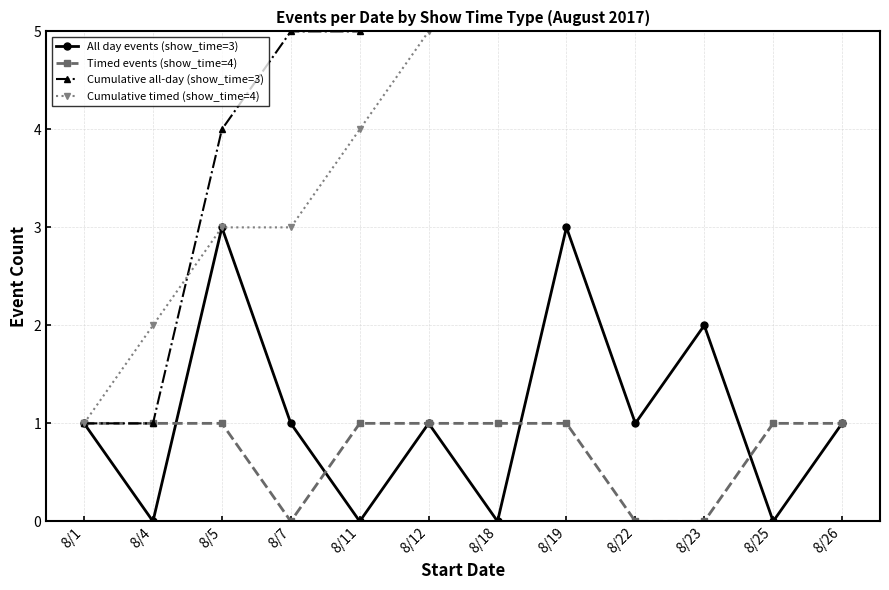

What is the spread (max minus min) of values at 8/4?

2